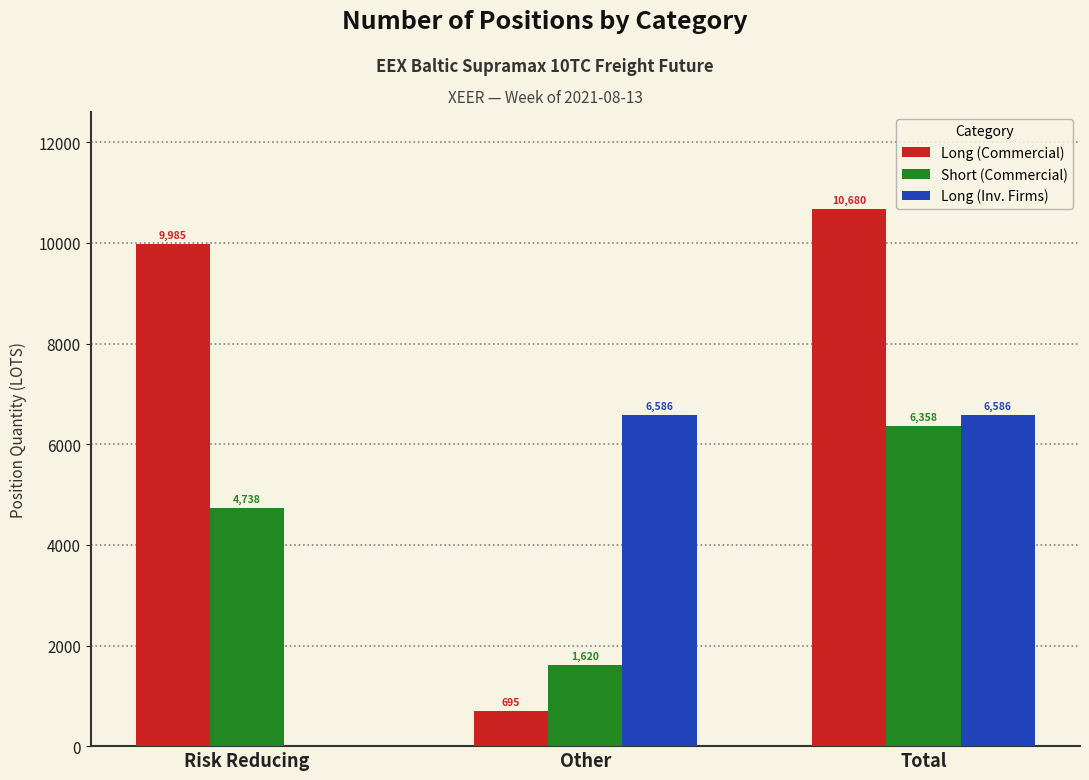

Which series changed the most between Risk Reducing and Total?

Long (Inv. Firms)